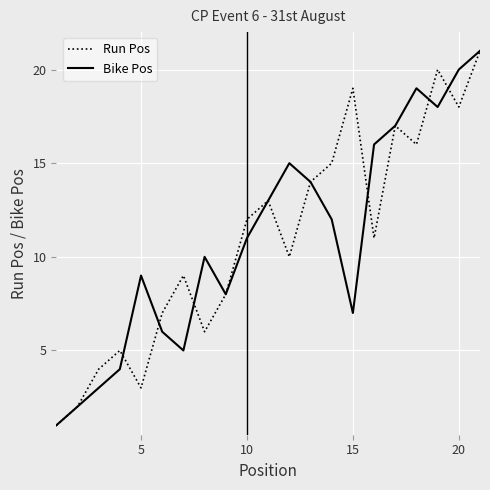

Reading left to right, transcribe all the data shown in this chart.

Run Pos: 1	2	4	5	3	7	9	6	8	12	13	10	14	15	19	11	17	16	20	18	21
Bike Pos: 1	2	3	4	9	6	5	10	8	11	13	15	14	12	7	16	17	19	18	20	21